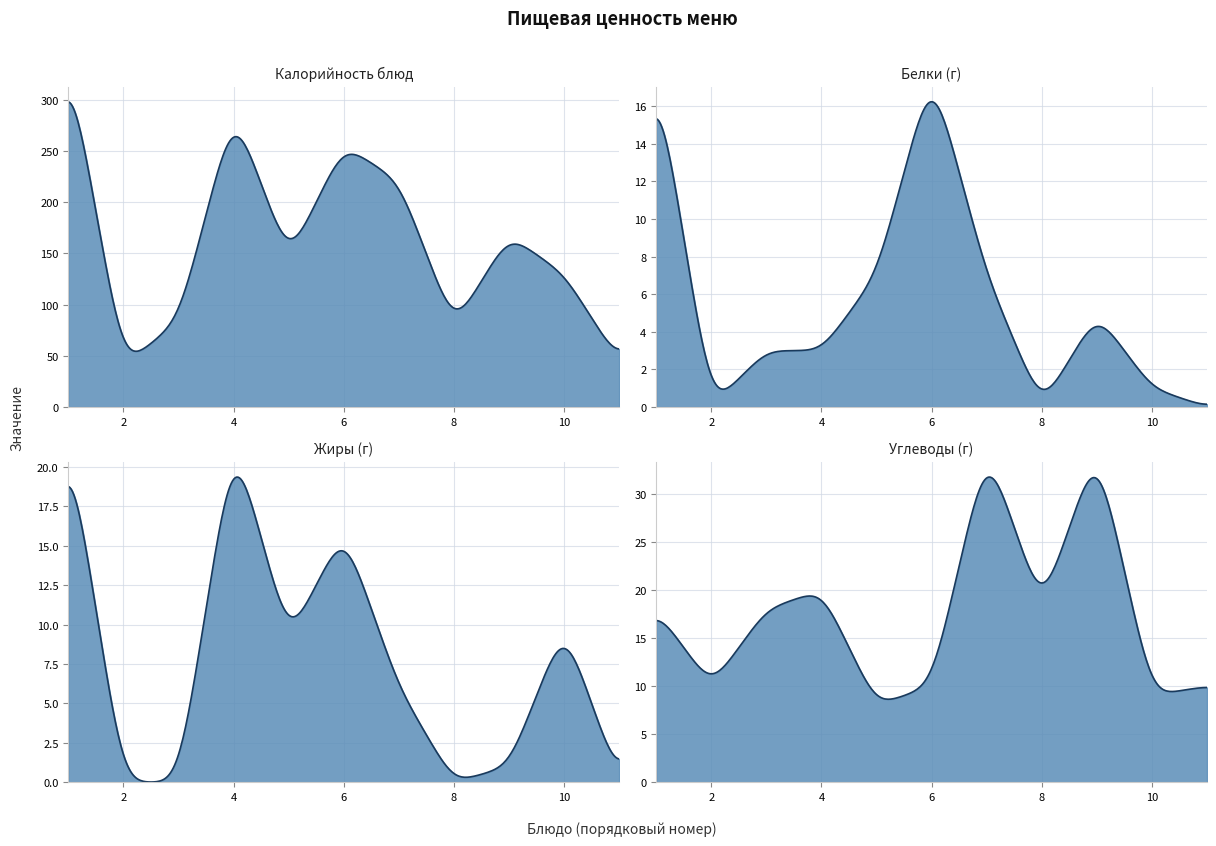

True or false: Белки and Калорийность cross at least once.

False